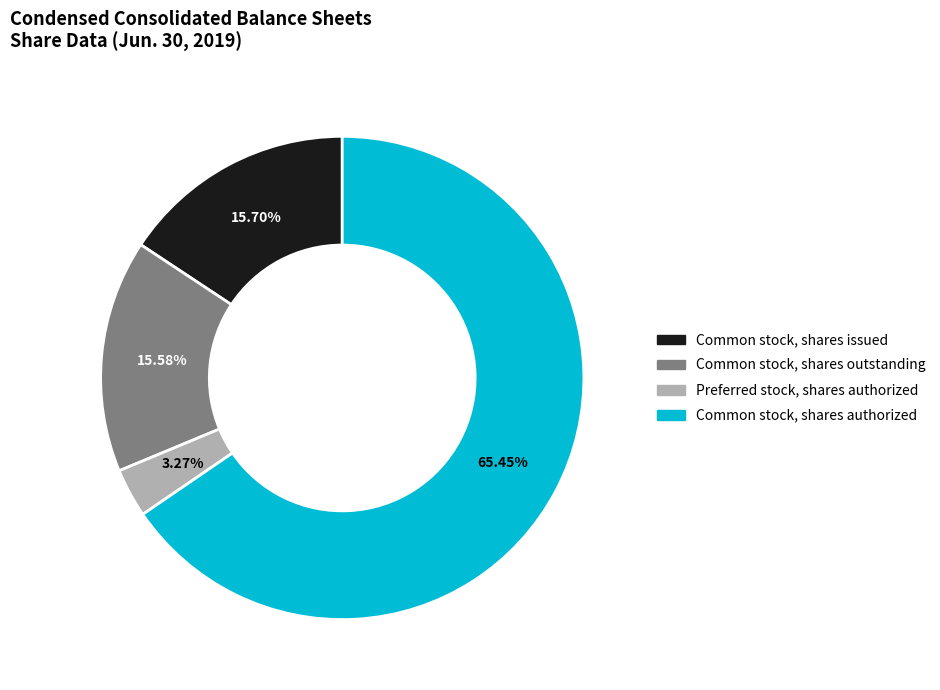

The Common stock, shares authorized slice represents 65% of the pie. True or false?

True